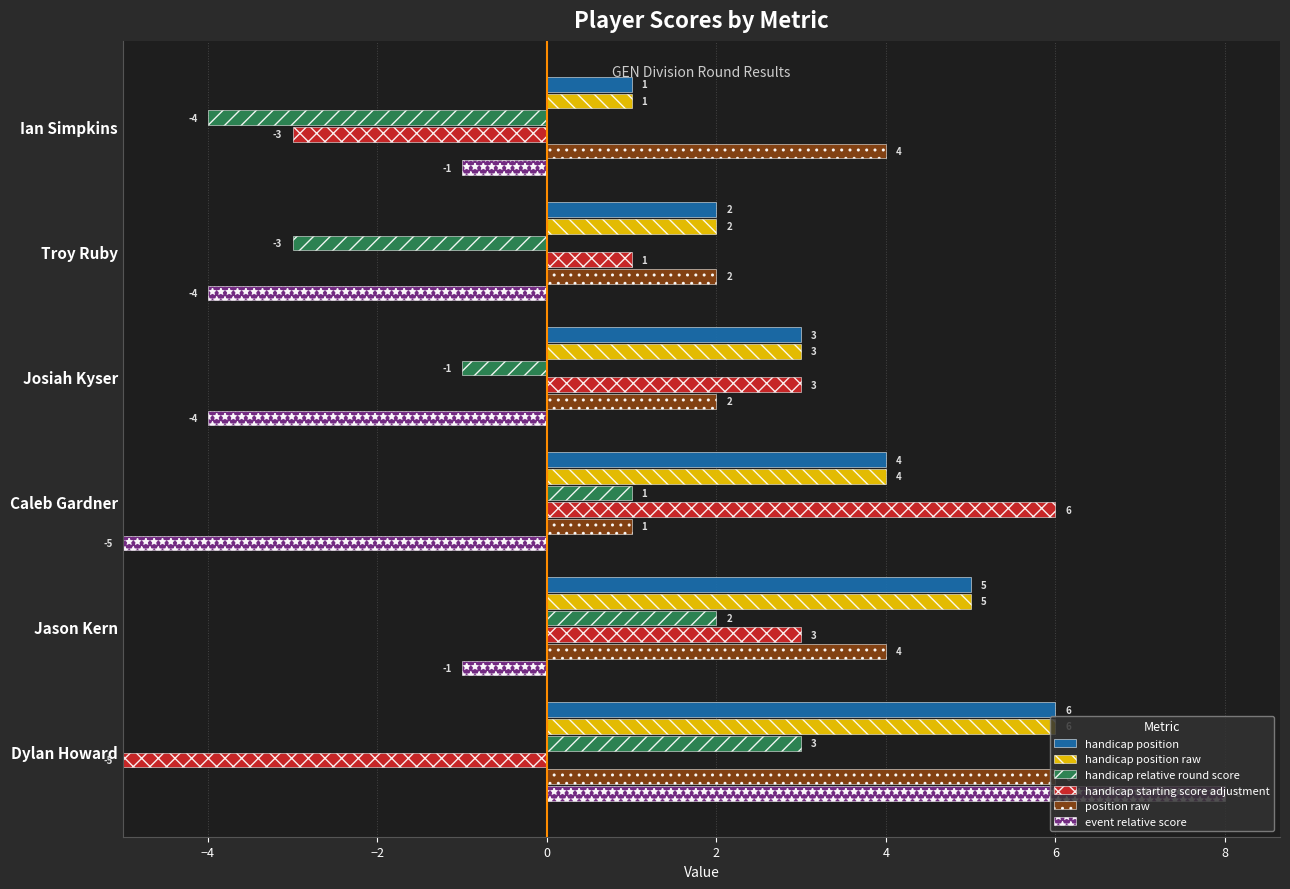

The value of handicap relative round score at Dylan Howard is 5. True or false?

False